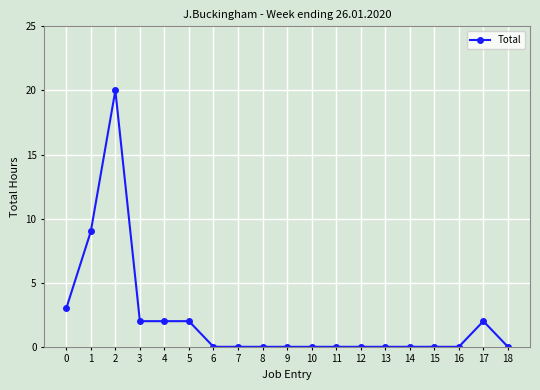

How many lines are shown in the chart?

1